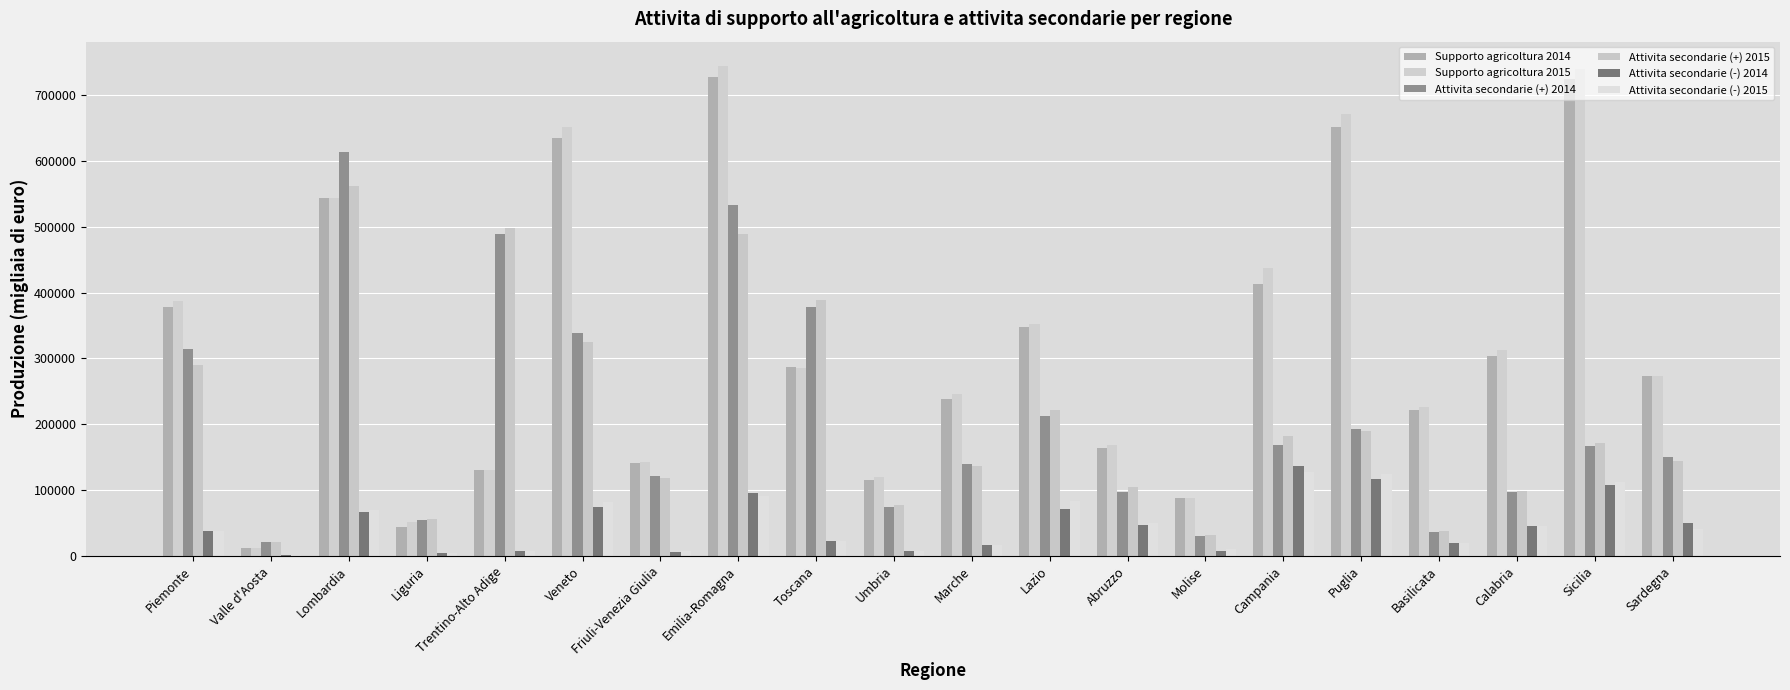

Reading left to right, extract all data points from this chart.

Supporto agricoltura 2014: Piemonte=378263.1	Valle d'Aosta=12569.6	Lombardia=543394.4	Liguria=44499.1	Trentino-Alto Adige=129740.8	Veneto=634733.5	Friuli-Venezia Giulia=141625.7	Emilia-Romagna=727121.1	Toscana=287204.6	Umbria=115276.7	Marche=237836.4	Lazio=347451.6	Abruzzo=163494.0	Molise=87560.8	Campania=412427.1	Puglia=651508.5	Basilicata=221453.9	Calabria=303796.6	Sicilia=724090.6	Sardegna=272695.0
Supporto agricoltura 2015: Piemonte=387445.8	Valle d'Aosta=12629.3	Lombardia=544165.9	Liguria=51622.4	Trentino-Alto Adige=130735.8	Veneto=651646.8	Friuli-Venezia Giulia=142041.5	Emilia-Romagna=744180.5	Toscana=285413.3	Umbria=119274.6	Marche=246452.2	Lazio=353020.9	Abruzzo=168420.9	Molise=87564.0	Campania=437945.9	Puglia=671562.1	Basilicata=226752.1	Calabria=312262.1	Sicilia=739271.4	Sardegna=272831.4
Attivita secondarie (+) 2014: Piemonte=315003.8	Valle d'Aosta=20858.5	Lombardia=613237.3	Liguria=53755.7	Trentino-Alto Adige=489792.6	Veneto=339283.6	Friuli-Venezia Giulia=122095.9	Emilia-Romagna=533582.9	Toscana=377485.7	Umbria=73575.5	Marche=139031.6	Lazio=212708.3	Abruzzo=96829.2	Molise=30144.0	Campania=168160.6	Puglia=193028.0	Basilicata=36233.2	Calabria=97770.9	Sicilia=166298.6	Sardegna=150872.5
Attivita secondarie (+) 2015: Piemonte=290597.1	Valle d'Aosta=20822.9	Lombardia=562657.3	Liguria=56691.4	Trentino-Alto Adige=498450.3	Veneto=325281.5	Friuli-Venezia Giulia=118094.7	Emilia-Romagna=488401.0	Toscana=389104.7	Umbria=77243.4	Marche=136986.4	Lazio=220962.4	Abruzzo=104159.7	Molise=31242.2	Campania=182496.7	Puglia=189384.6	Basilicata=37160.6	Calabria=98717.4	Sicilia=171027.5	Sardegna=144418.4
Attivita secondarie (-) 2014: Piemonte=37059.4	Valle d'Aosta=645.7	Lombardia=67260.2	Liguria=4294.4	Trentino-Alto Adige=8026.7	Veneto=74229.2	Friuli-Venezia Giulia=6443.8	Emilia-Romagna=95717.3	Toscana=22655.5	Umbria=7309.5	Marche=16180.5	Lazio=71884.3	Abruzzo=46539.8	Molise=7501.4	Campania=135963.2	Puglia=117101.8	Basilicata=19061.9	Calabria=46120.9	Sicilia=108310.7	Sardegna=49193.9
Attivita secondarie (-) 2015: Piemonte=37213.1	Valle d'Aosta=656.1	Lombardia=69874.0	Liguria=4405.7	Trentino-Alto Adige=8099.1	Veneto=81437.4	Friuli-Venezia Giulia=6624.2	Emilia-Romagna=90524.3	Toscana=22762.4	Umbria=7319.1	Marche=16089.6	Lazio=83220.9	Abruzzo=49229.6	Molise=11131.5	Campania=127101.5	Puglia=123981.6	Basilicata=19316.8	Calabria=45613.6	Sicilia=112654.8	Sardegna=40244.8